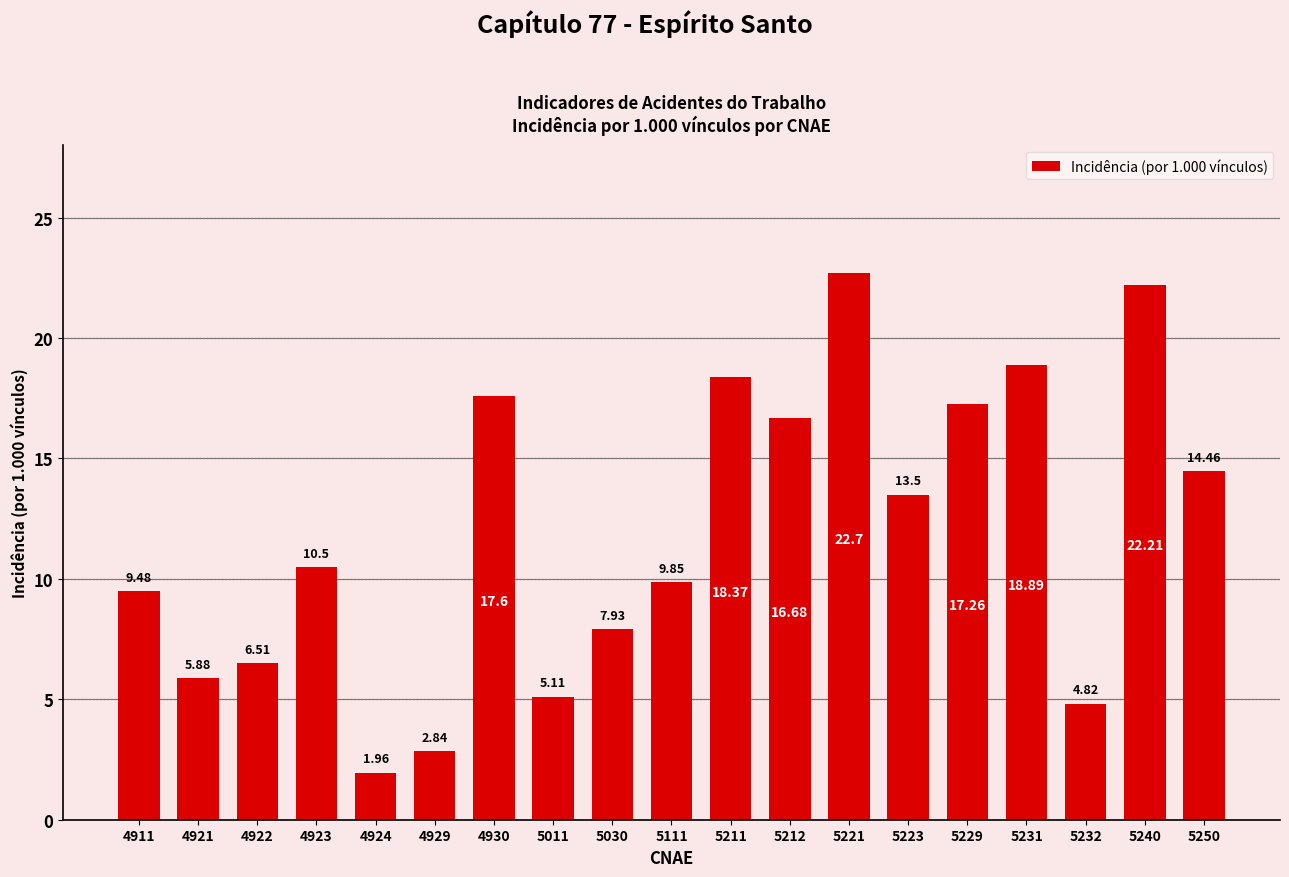

What is the change in value from 5221 to 5240?

-0.5